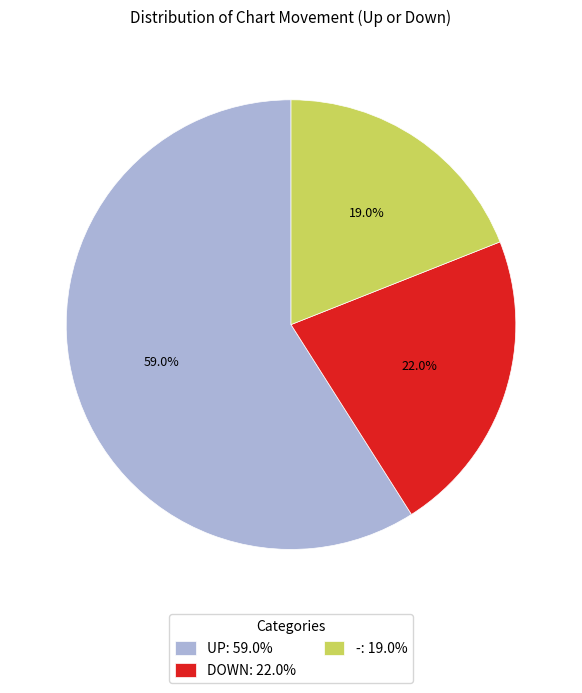

To the nearest percent, what is the average slice percentage?

33%